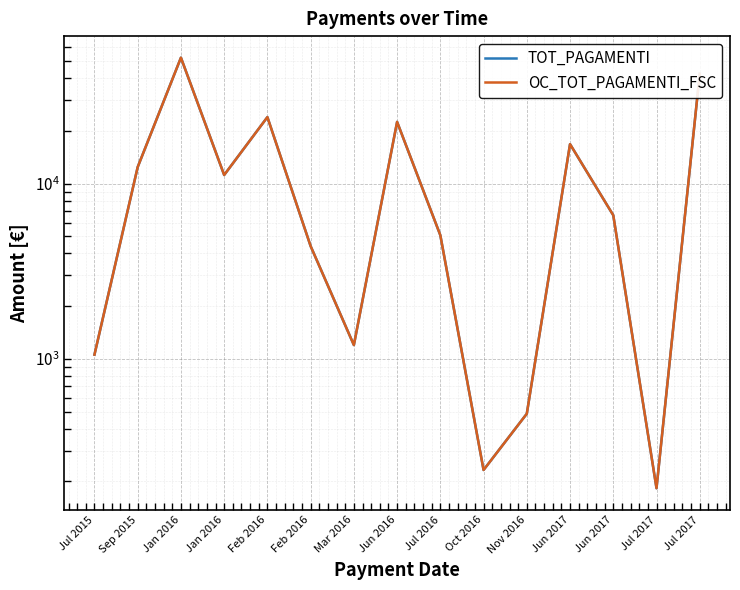

Is the value of OC_TOT_PAGAMENTI_FSC at Nov 2016 greater than the value of TOT_PAGAMENTI at Jul 2015?

No